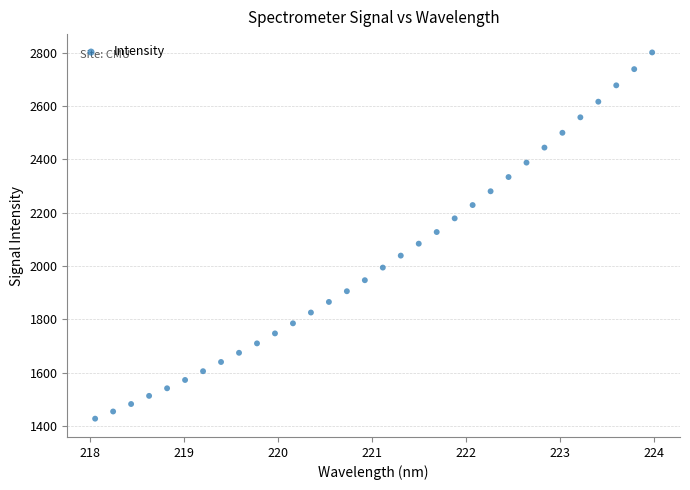

What is the range of Y values (max minus min)?

1372.0